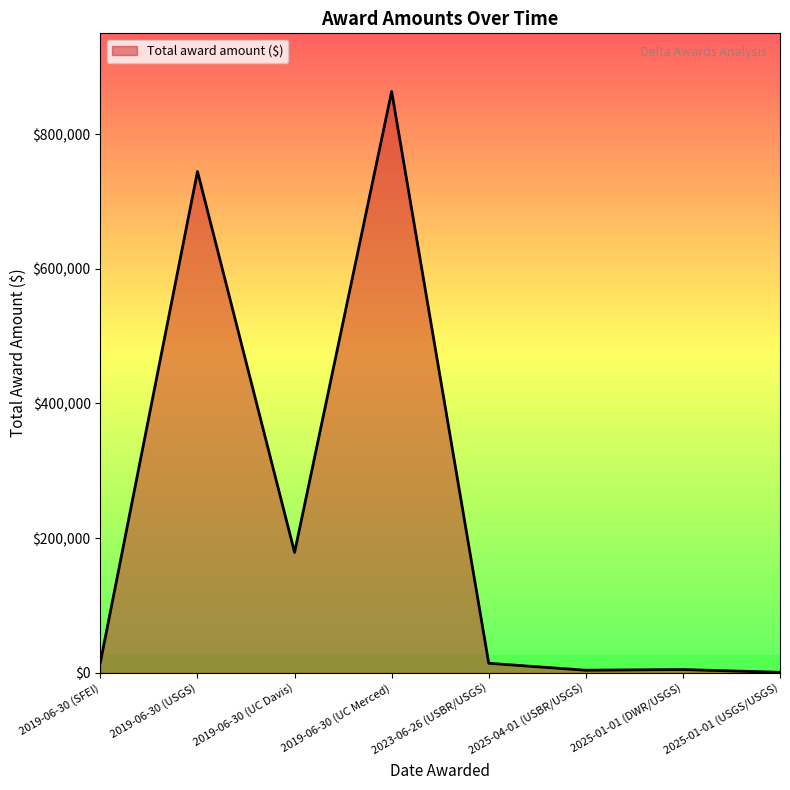

How many lines are shown in the chart?

1